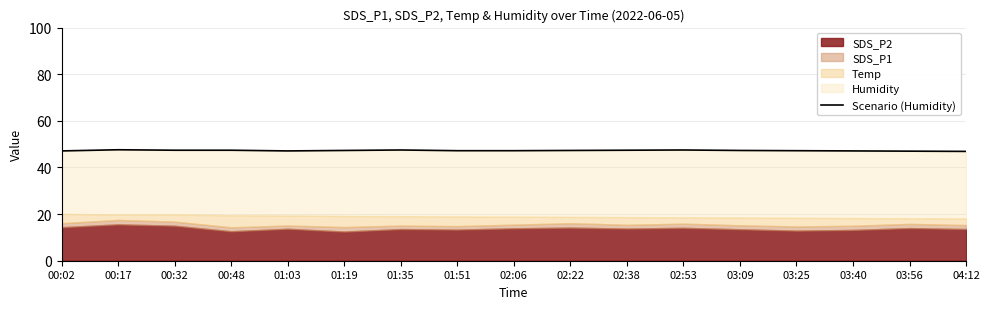

What is the sum of all values?

803.5